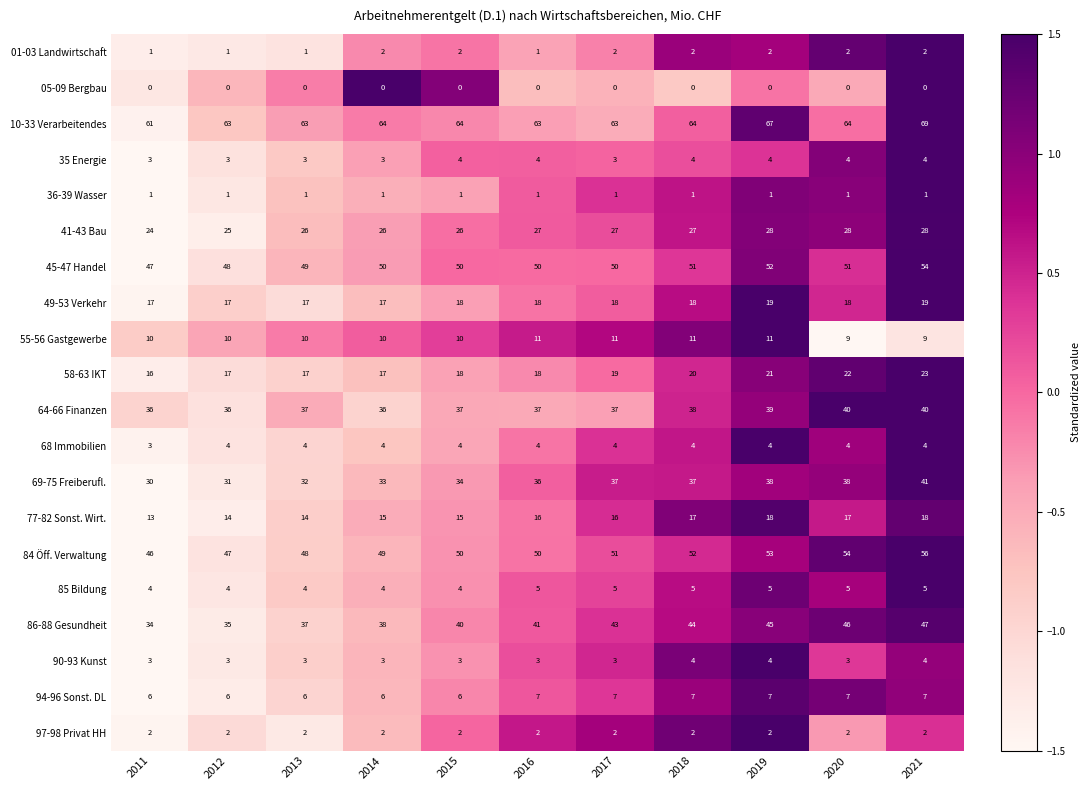

What is the difference between the 69-75 Freiberufl. values at 2014 and 2016?

3